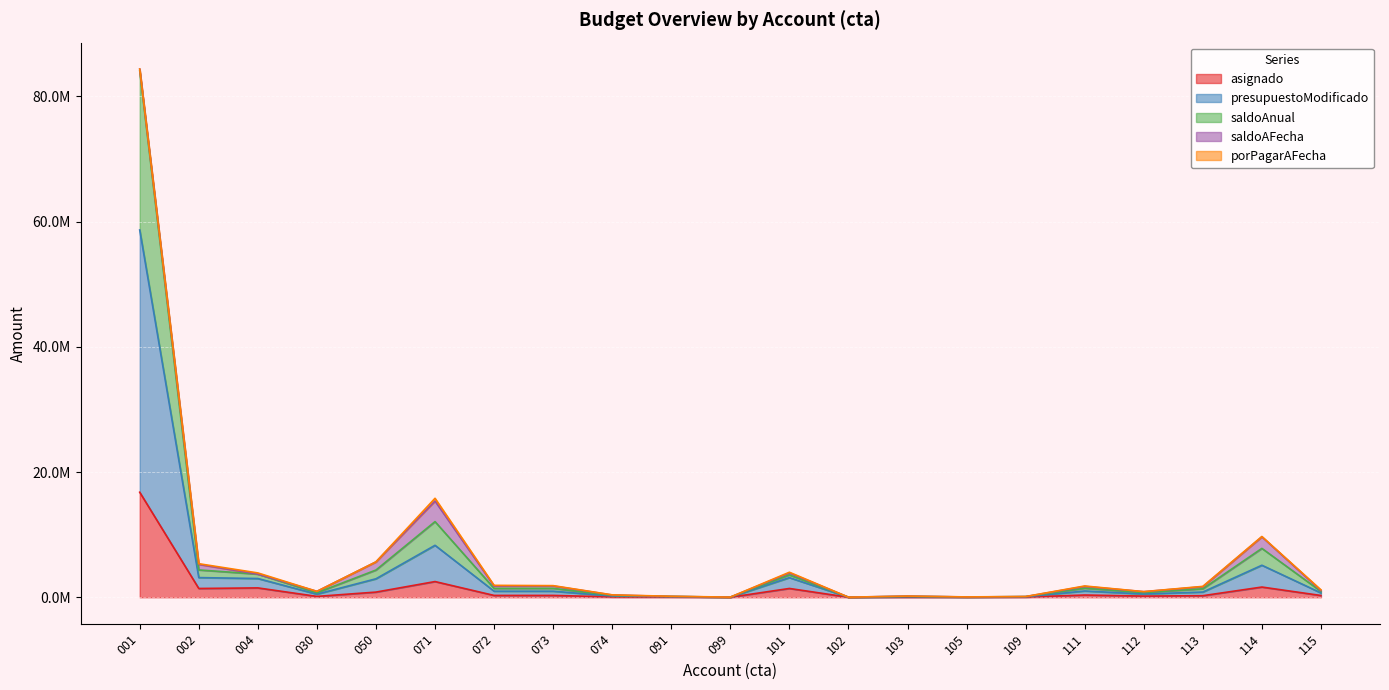

True or false: presupuestoModificado and asignado cross at least once.

False